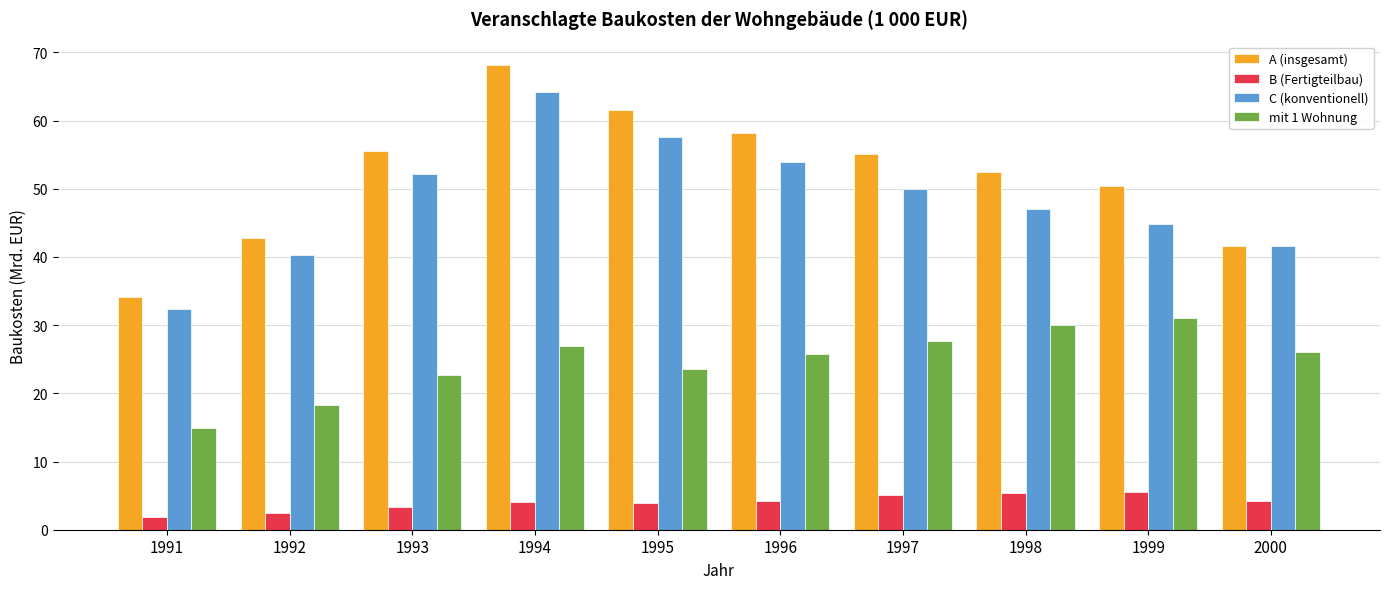

Is the value of A (insgesamt) at 1991 greater than the value of C (konventionell) at 1995?

No